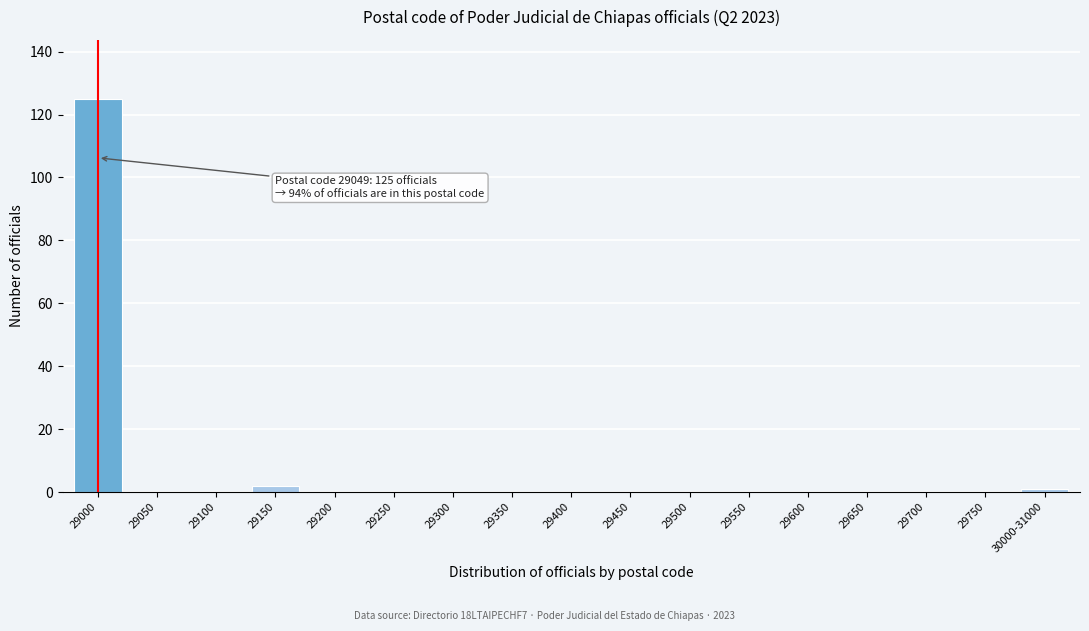

Reading left to right, extract all data points from this chart.

29000=125	29050=0	29100=0	29150=2	29200=0	29250=0	29300=0	29350=0	29400=0	29450=0	29500=0	29550=0	29600=0	29650=0	29700=0	29750=0	30000-31000=1